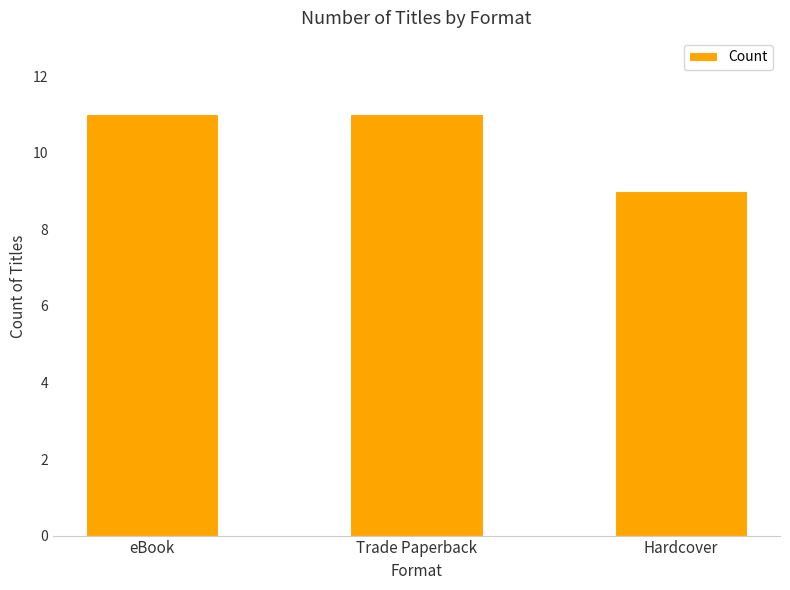

Count the number of categories in the chart.

3